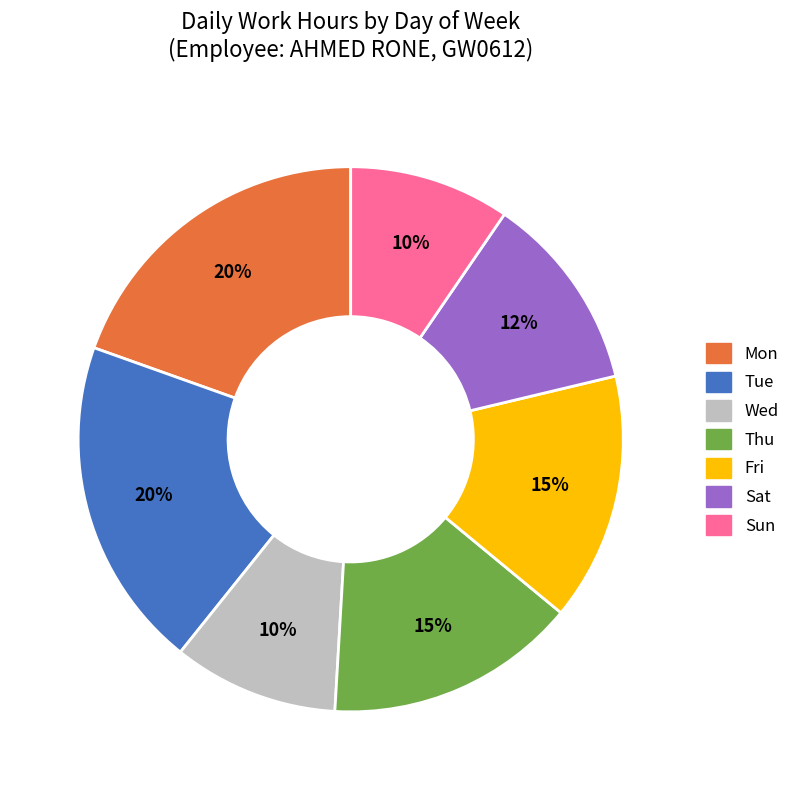

To the nearest percent, what is the difference between the Fri and Sun slice percentages?

5%